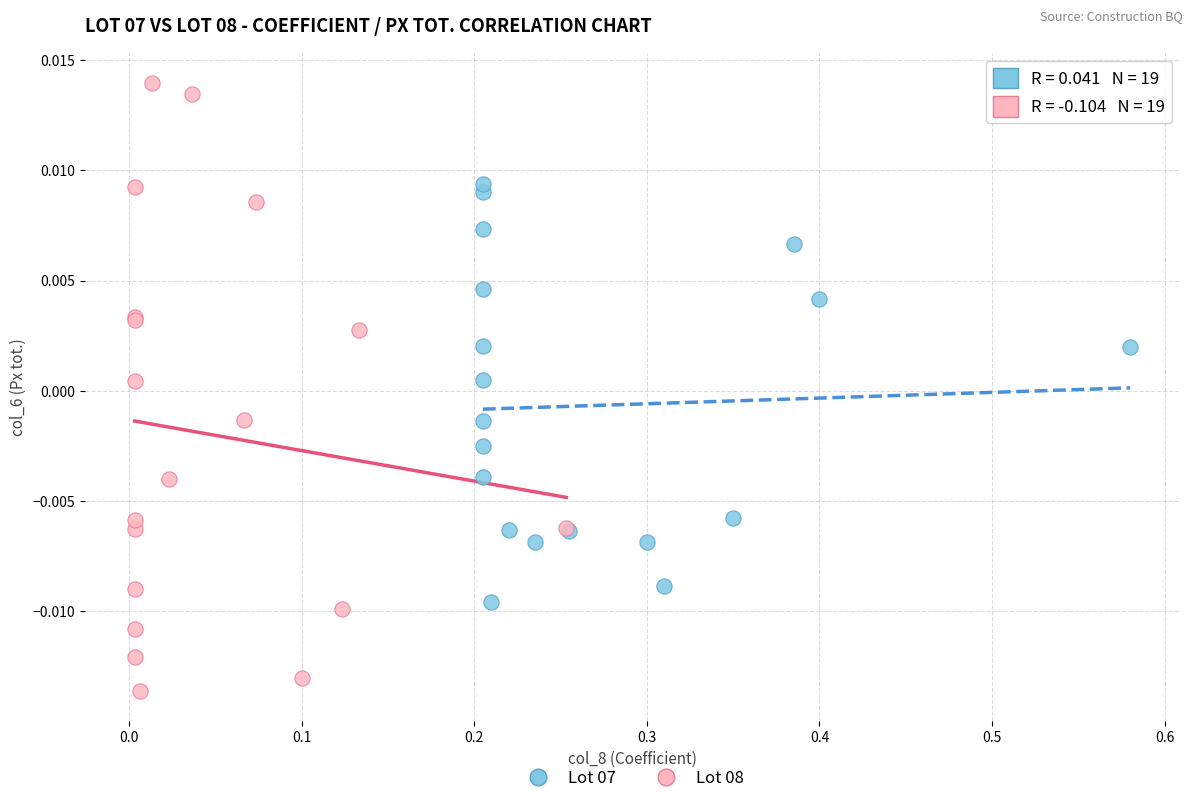

What are all the series names shown in the legend?

Lot 07, Lot 08